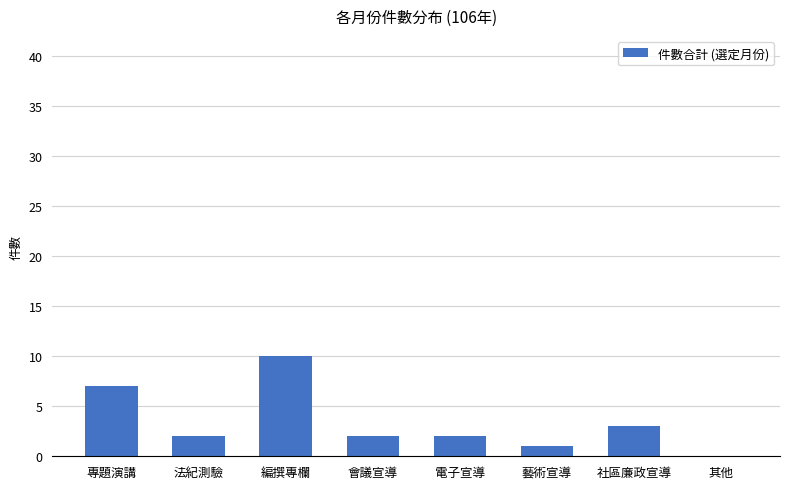

What is the sum of the values at 藝術宣導 and 會議宣導?

3